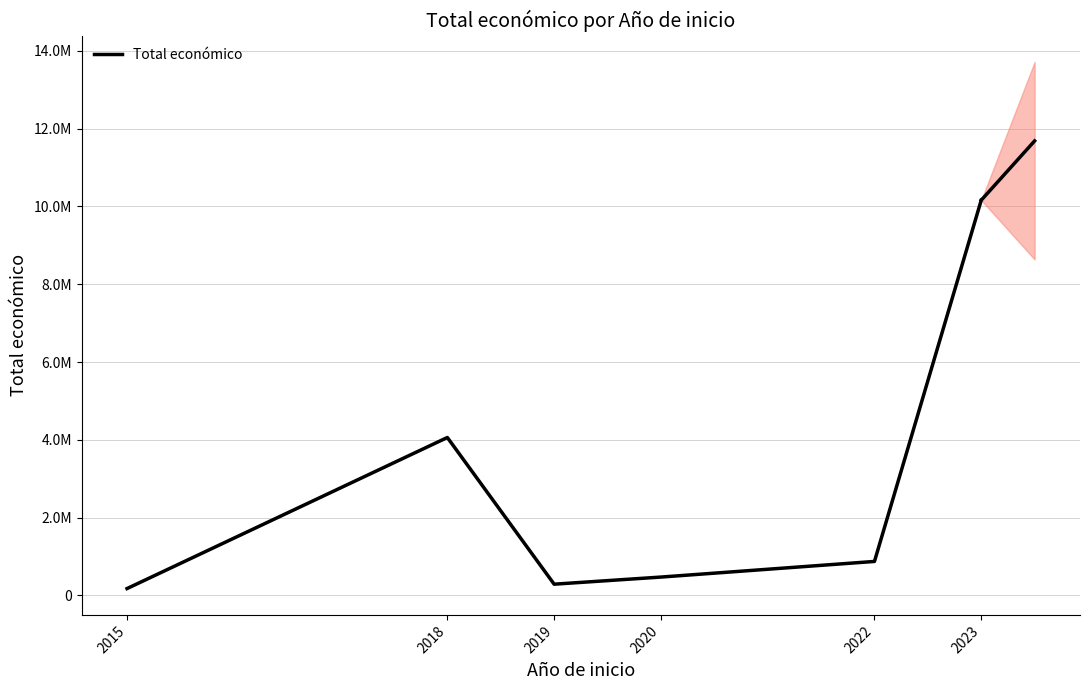

List the labels in order of value, smallest first.

2015, 2019, 2020, 2022, 2018, 2023